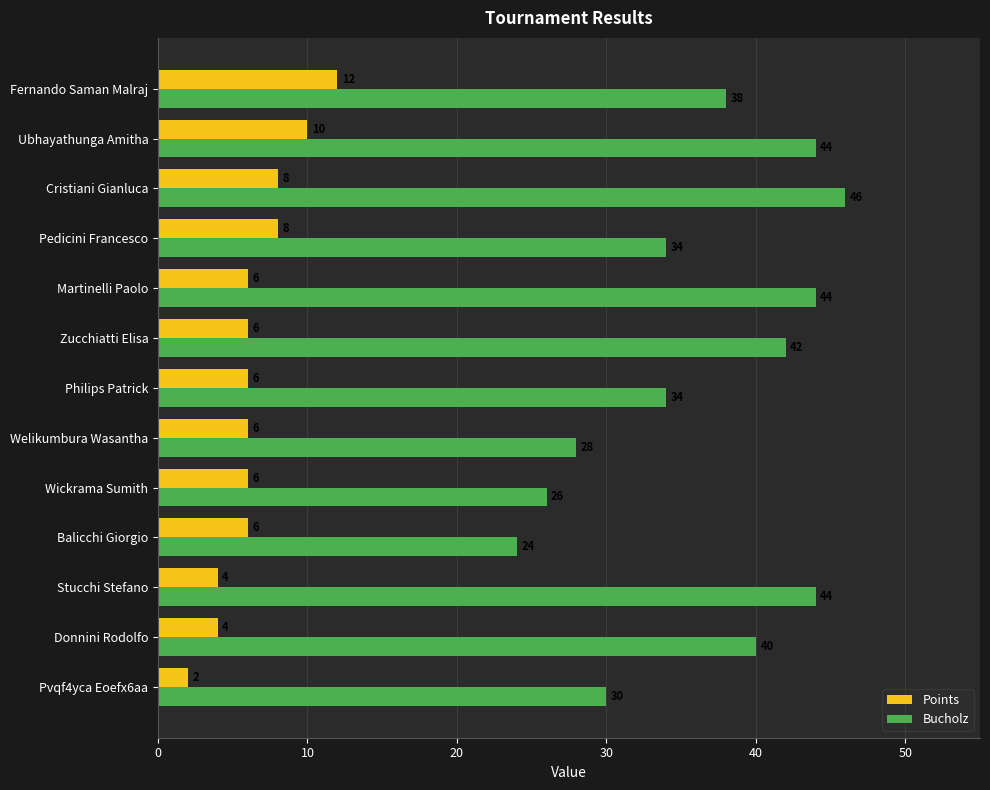

At how many categories does at least one series exceed 12?

13